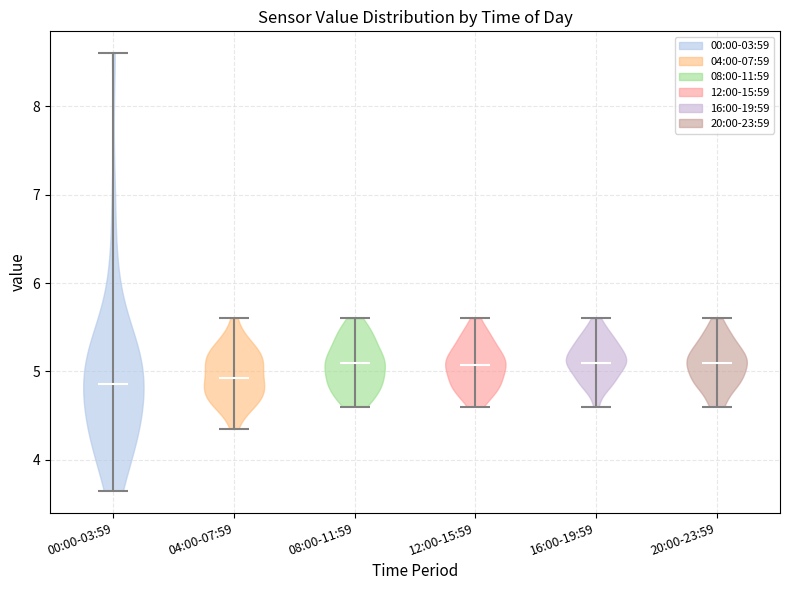

What is the lowest point the violin for 00:00-03:59 reaches on the y-axis? The values are not printed on the chart, so give them approximately, as read against the axis.

3.7